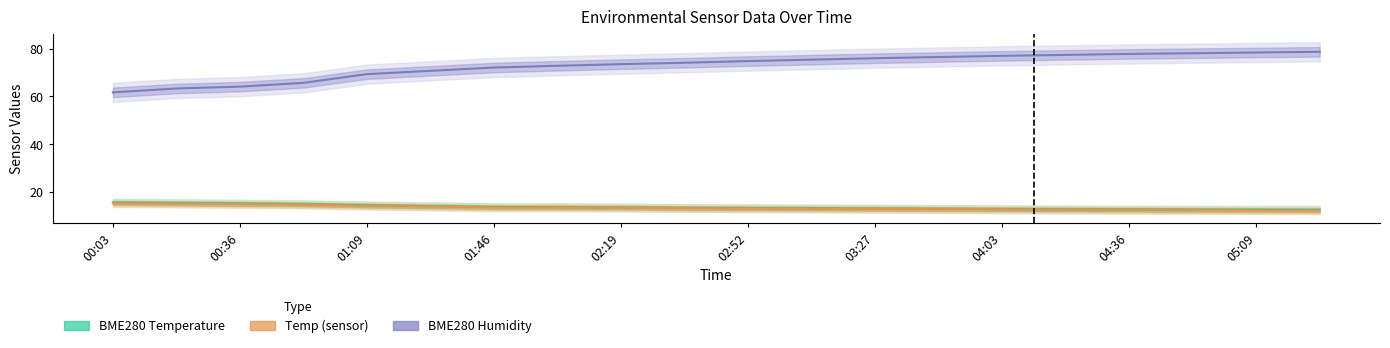

Reading left to right, what are all the values shown in this chart?

BME280_temperature: 00:03=15.5	00:19=15.3	00:36=15.1	00:52=14.8	01:09=14.3	01:27=13.9	01:46=13.6	02:02=13.5	02:19=13.4	02:36=13.2	02:52=13.1	03:09=13.0	03:27=12.9	03:46=12.8	04:03=12.7	04:19=12.6	04:36=12.6	04:52=12.5	05:09=12.4	05:27=12.4
Temp: 00:03=15.2	00:19=15.0	00:36=14.8	00:52=14.6	01:09=14.1	01:27=13.8	01:46=13.4	02:02=13.4	02:19=13.3	02:36=13.1	02:52=13.0	03:09=12.9	03:27=12.8	03:46=12.7	04:03=12.6	04:19=12.5	04:36=12.4	04:52=12.3	05:09=12.2	05:27=12.1
BME280_humidity: 00:03=61.7	00:19=63.3	00:36=64.1	00:52=65.7	01:09=69.3	01:27=70.7	01:46=72.1	02:02=72.8	02:19=73.5	02:36=74.1	02:52=74.8	03:09=75.4	03:27=76.0	03:46=76.5	04:03=77.0	04:19=77.4	04:36=77.8	04:52=78.1	05:09=78.4	05:27=78.7